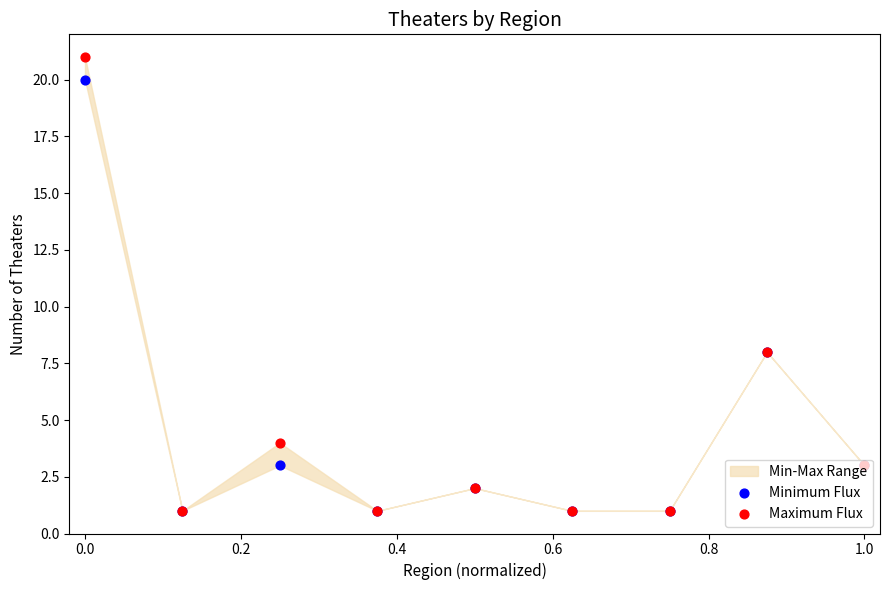

Which series contains the lowest Y value?

Minimum Flux